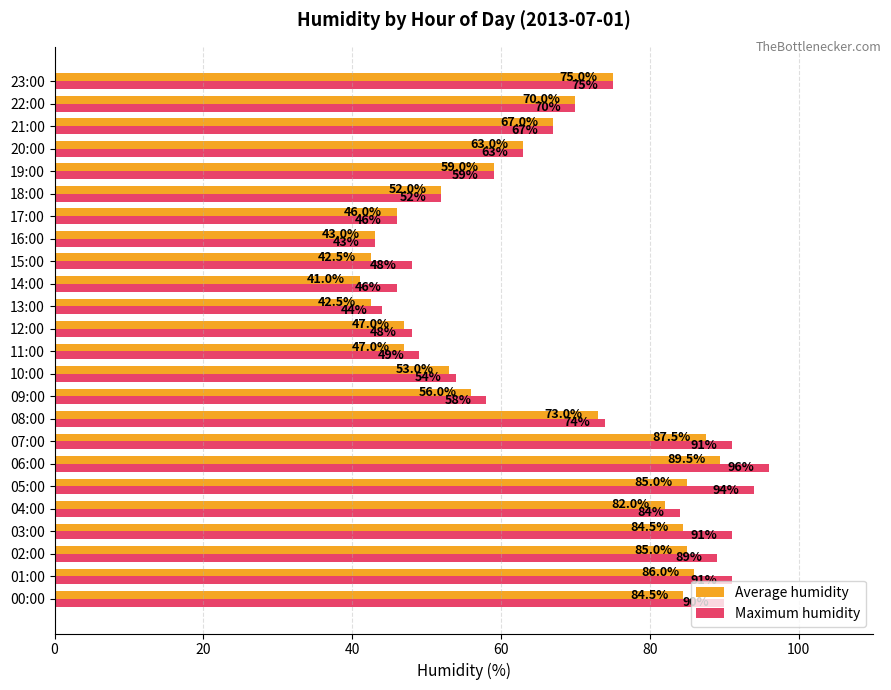

Rank the series by their maximum value, from highest to lowest.

Maximum humidity, Average humidity